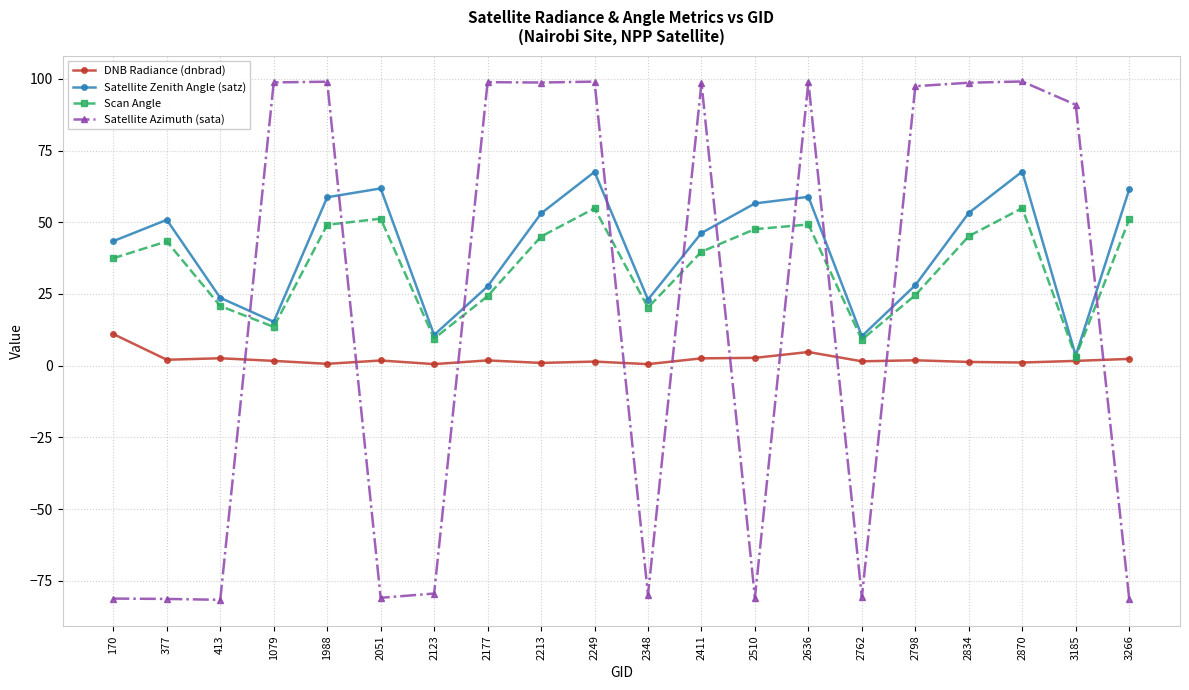

The Scan Angle series shows 76.1 at 2051. True or false?

False